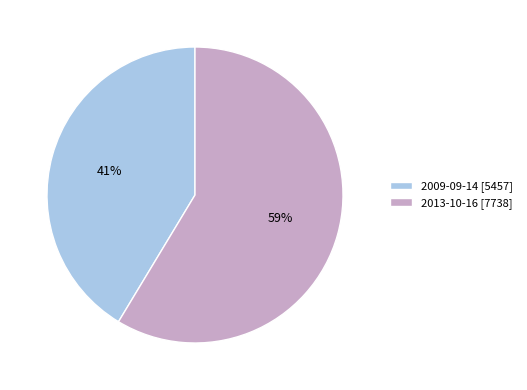

What is the ratio of the value at 2009-09-14 to the value at 2013-10-16?

0.7